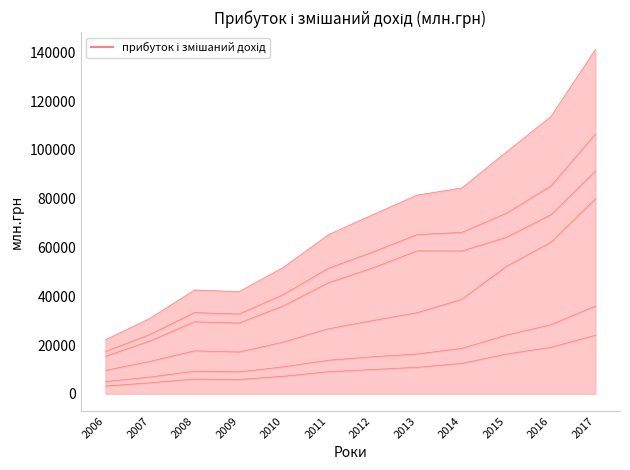

Reading left to right, extract all data points from this chart.

Вінницька: 2006=3167	2007=4506	2008=6013	2009=5852	2010=7194	2011=9024	2012=9938	2013=10869	2014=12443	2015=16277	2016=19043	2017=24004
Волинська: 2006=5012	2007=6869	2008=9230	2009=8989	2010=11049	2011=13748	2012=15174	2013=16315	2014=18619	2015=24041	2016=28298	2017=35957
Дніпропетровська: 2006=9598	2007=13274	2008=17600	2009=17135	2010=21206	2011=26631	2012=30012	2013=33239	2014=38749	2015=52217	2016=62134	2017=79949
Житомирська: 2006=22145	2007=30912	2008=42581	2009=41871	2010=51904	2011=65168	2012=73430	2013=81488	2014=84368	2015=99130	2016=113671	2017=141216
Харківська: 2006=17335	2007=24323	2008=33283	2009=32688	2010=40715	2011=51398	2012=58116	2013=65270	2014=66175	2015=74037	2016=85216	2017=106510